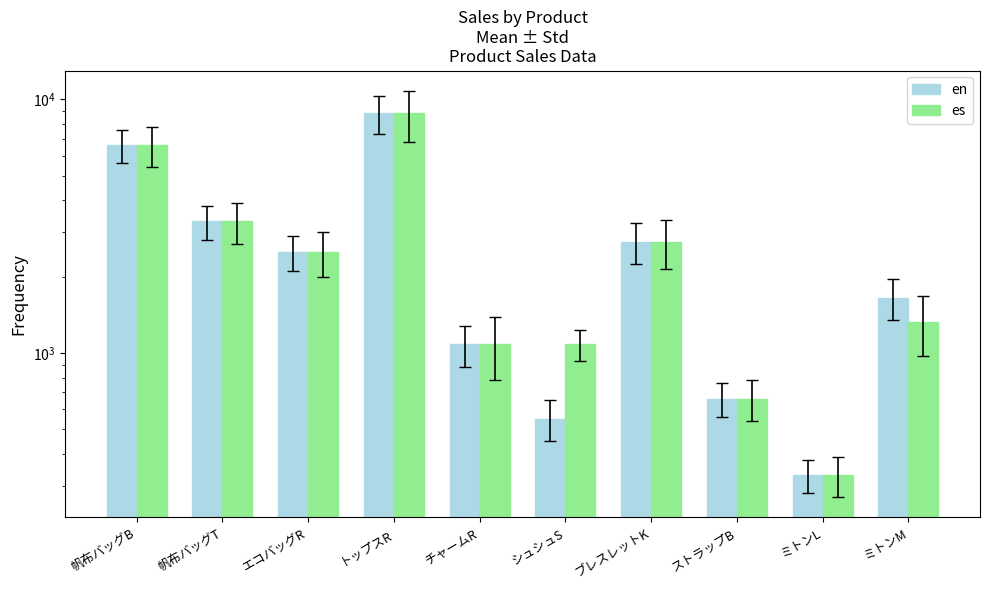

Which series has the widest spread of values?

en